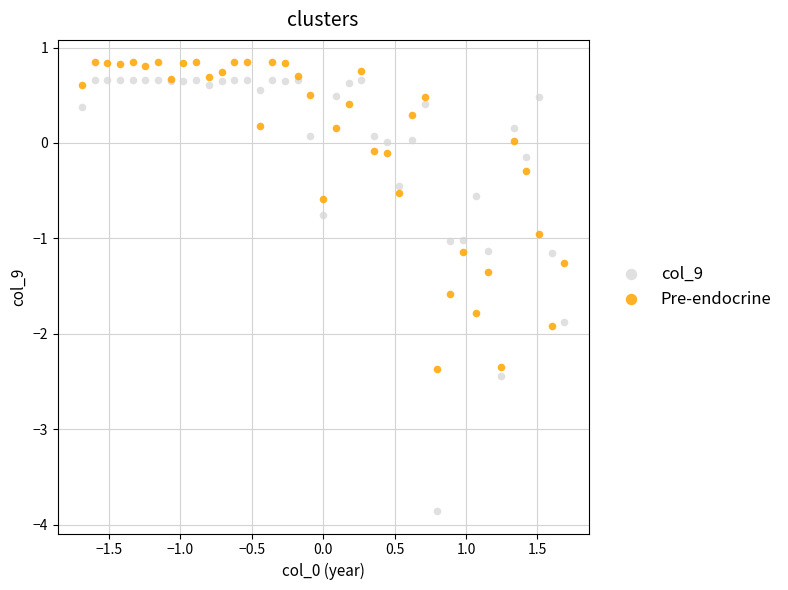

Which series has the largest Y range (max minus min)?

col_9